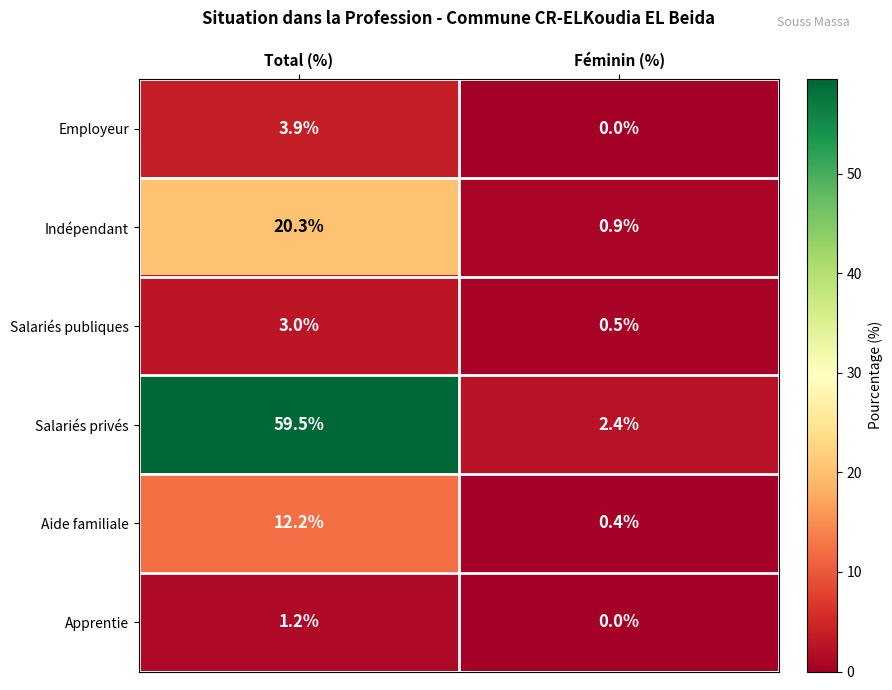

What is the total value across all series at Féminin (%)?

4.2